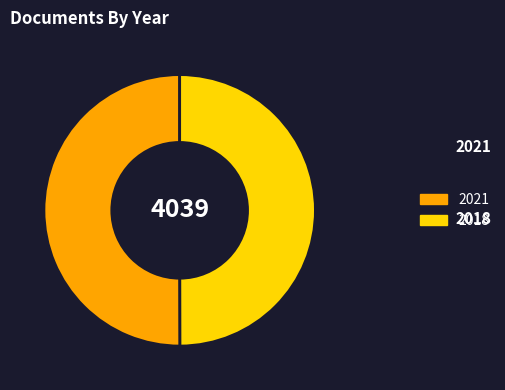

How many segments does this pie chart have?

2